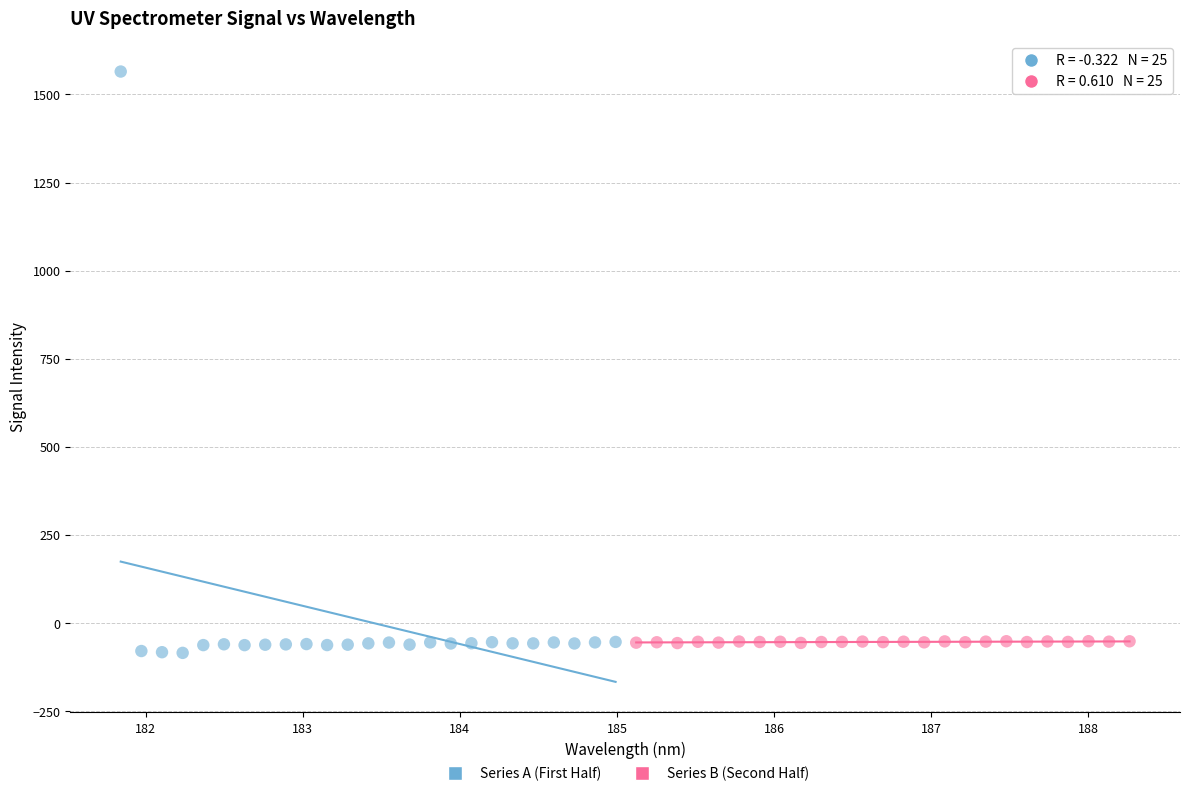

What are all the series names shown in the legend?

Series A (First Half), Series B (Second Half)